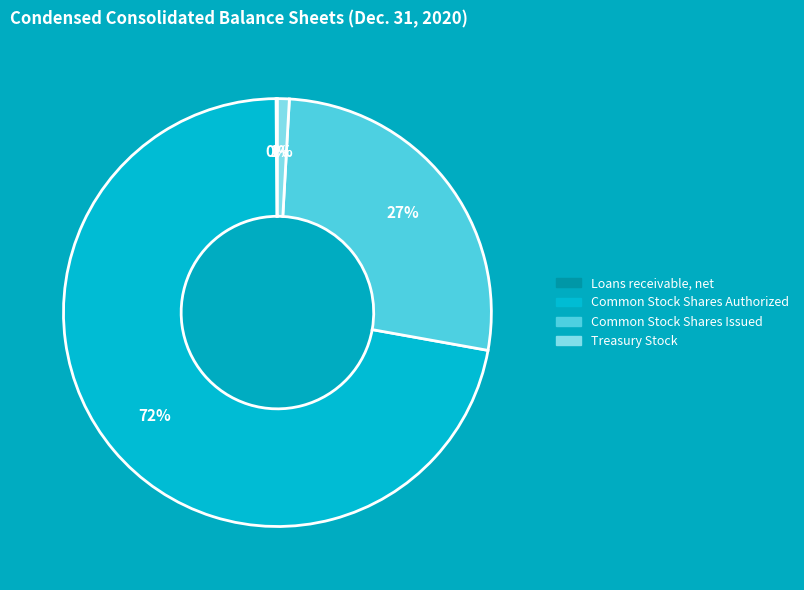

Do Common Stock Shares Issued and Common Stock Shares Authorized together represent more than half of the pie?

Yes